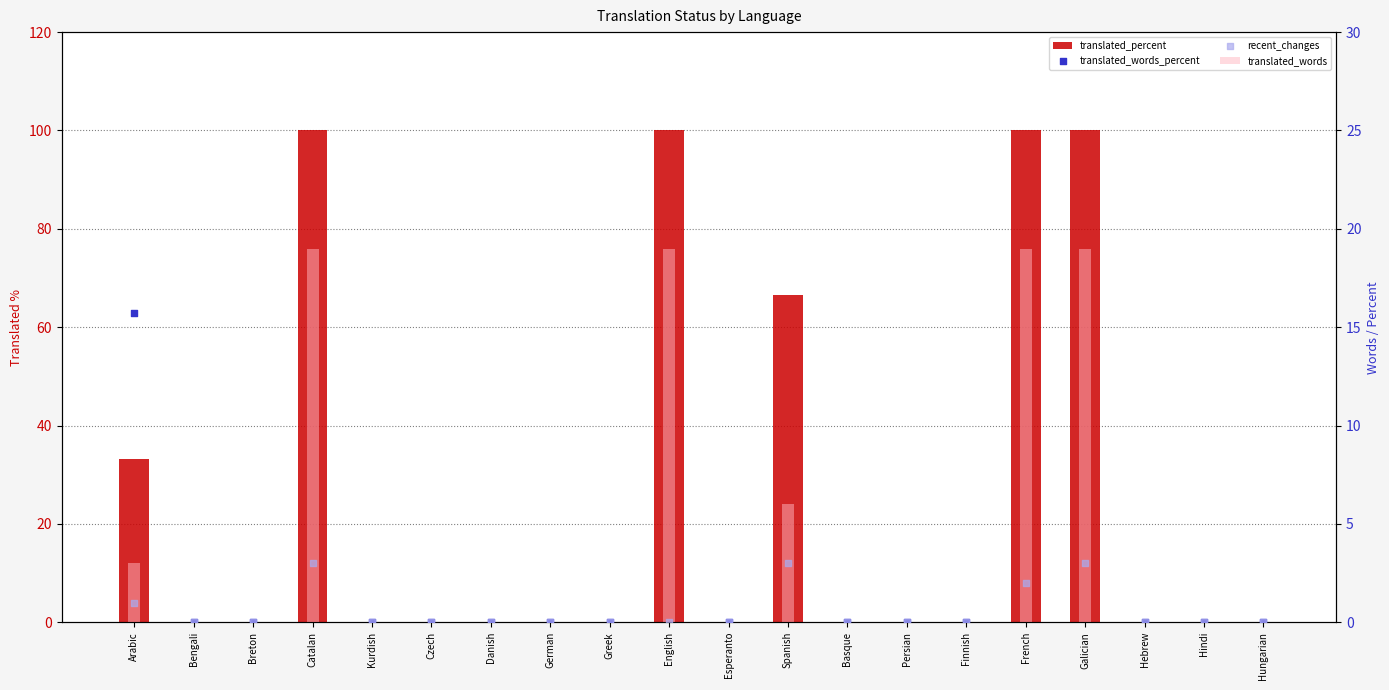

What are all the series names shown in the legend?

translated_percent, translated_words, translated_words_percent, recent_changes